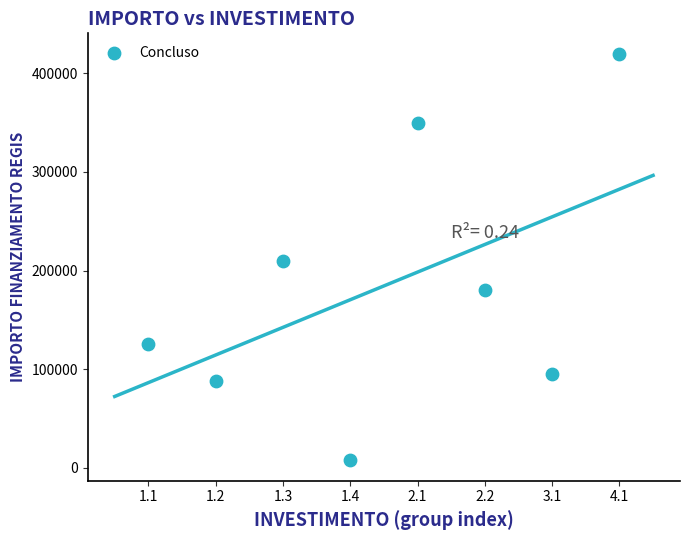

What is the average X value?

4